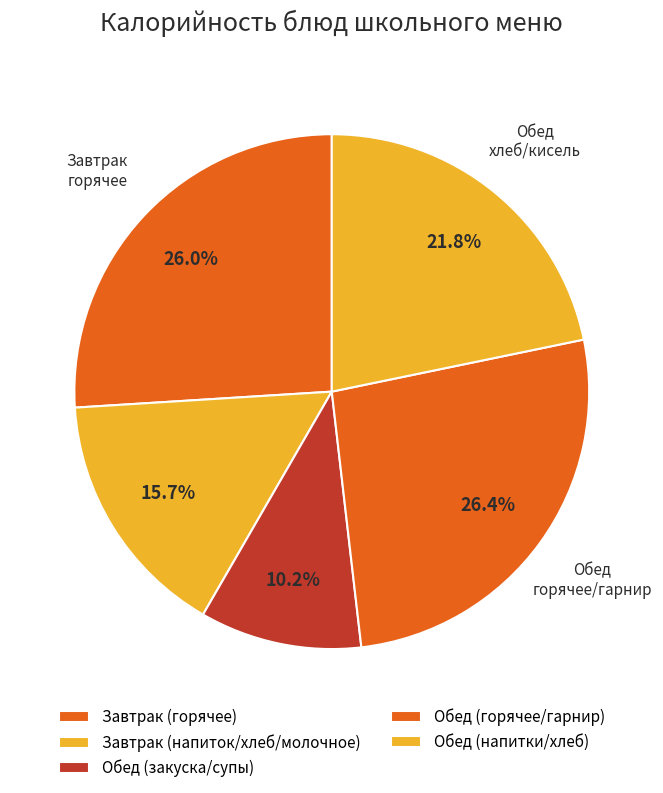

How many slices are in this pie chart?

5